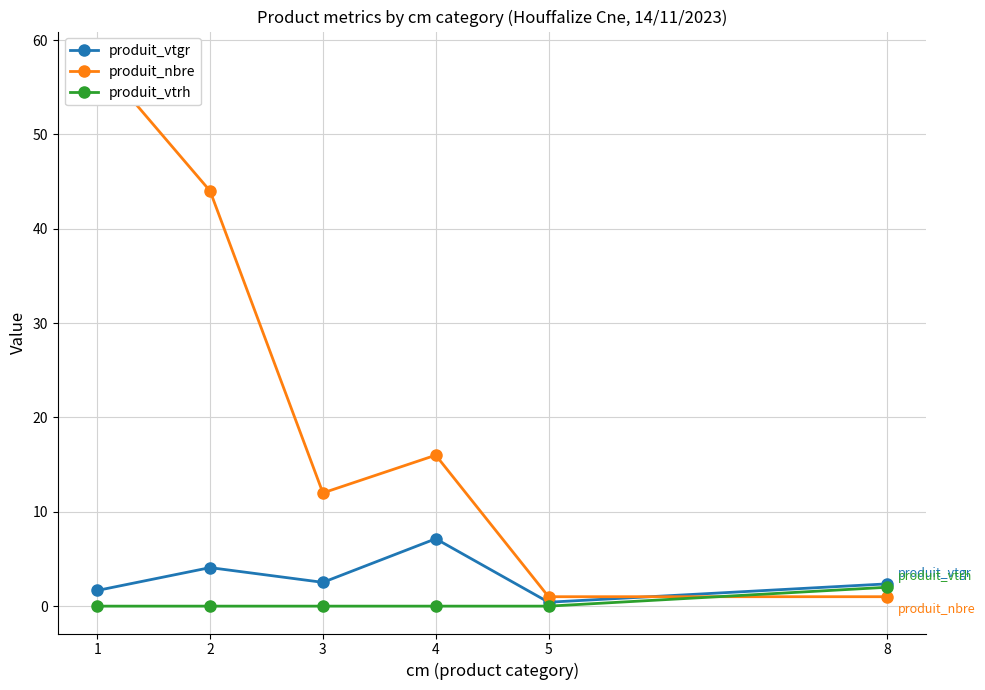

Rank the series at 4 from lowest to highest value.

produit_vtrh, produit_vtgr, produit_nbre